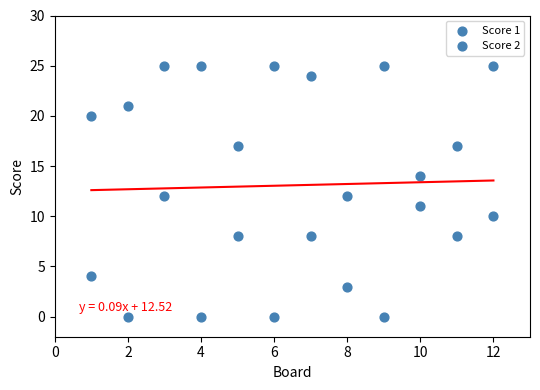

How many points are shown in the scatter plot?

24